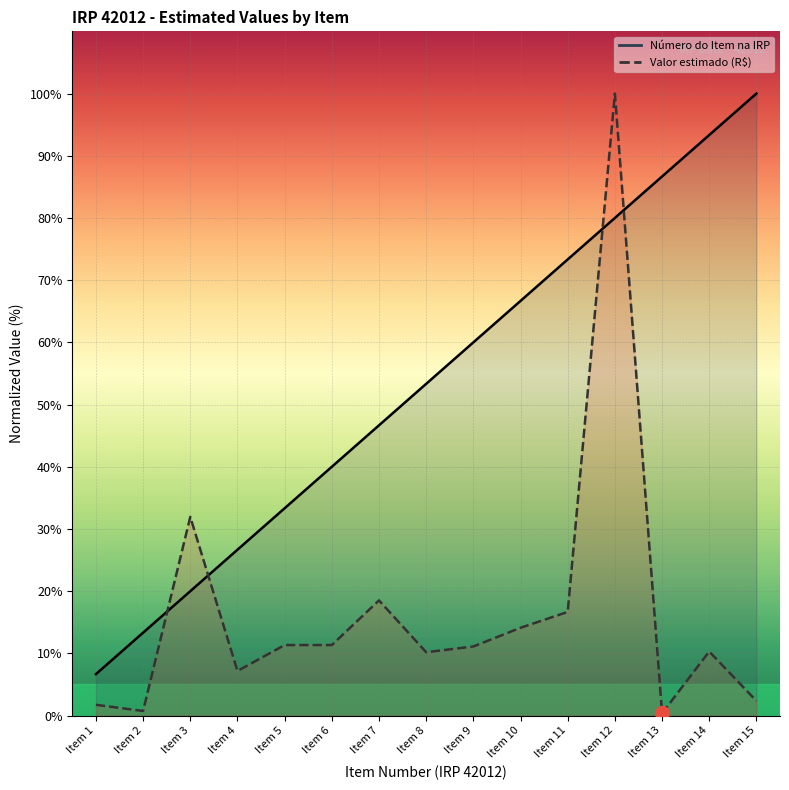

Is the value of Número do Item na IRP at Item 12 greater than the value of Valor estimado (R$) at Item 9?

Yes